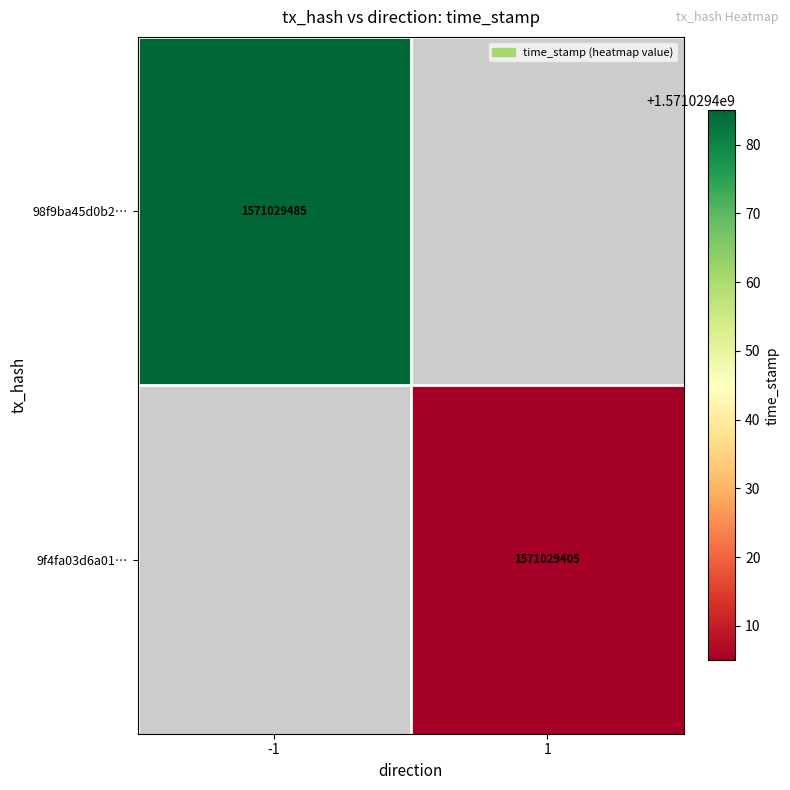

Which series has the widest spread of values?

98f9ba45d0b26a499aebdc61fb1c48fb85427dd